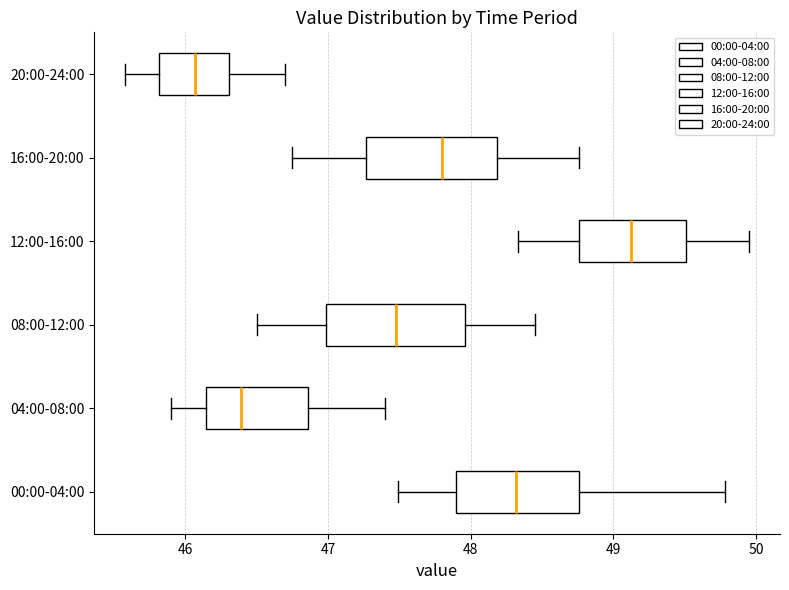

Reading bottom to top, transcribe this box plot: for each box, give where its median line is, the range the box spans, and where its two whiskers end, as read against the x-axis. The values are not printed on the chart, so give them approximately, as read against the axis.

00:00-04:00: median 48.3, box 47.9 to 48.8, whiskers 47.5 to 49.8
04:00-08:00: median 46.4, box 46.1 to 46.9, whiskers 45.9 to 47.4
08:00-12:00: median 47.5, box 47.0 to 48.0, whiskers 46.5 to 48.5
12:00-16:00: median 49.1, box 48.8 to 49.5, whiskers 48.3 to 50.0
16:00-20:00: median 47.8, box 47.3 to 48.2, whiskers 46.8 to 48.8
20:00-24:00: median 46.1, box 45.8 to 46.3, whiskers 45.6 to 46.7